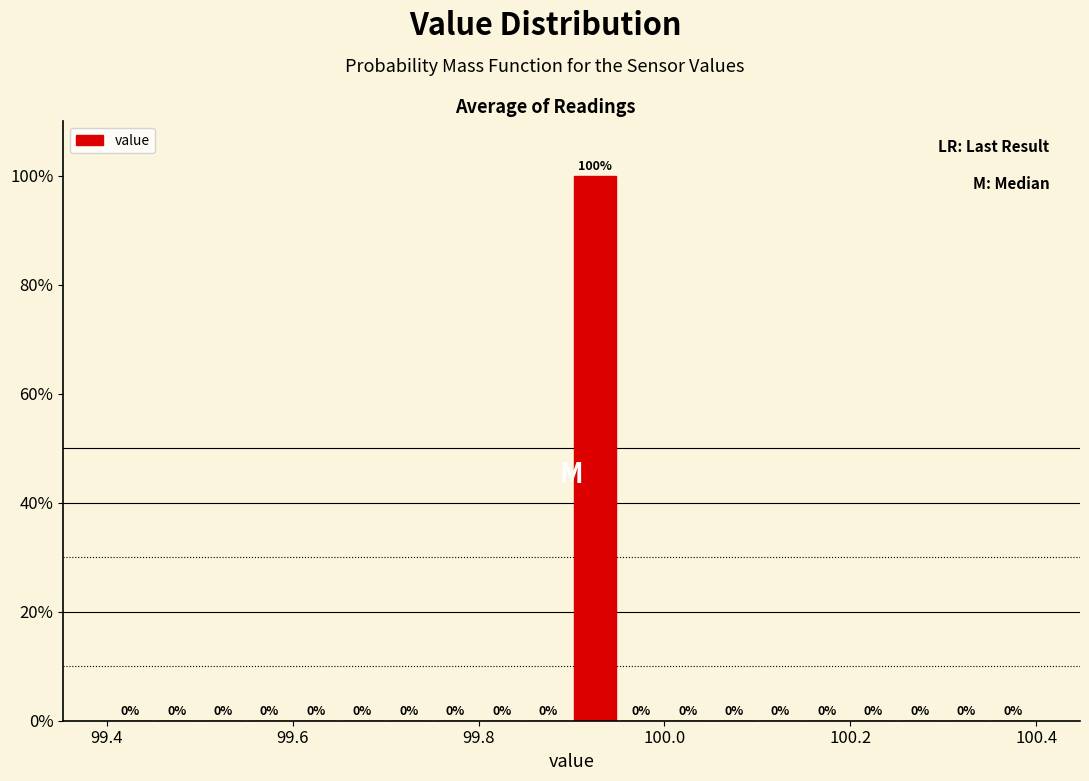

Read against the x-axis, roughly where is the centre of the tallest bar?

99.92